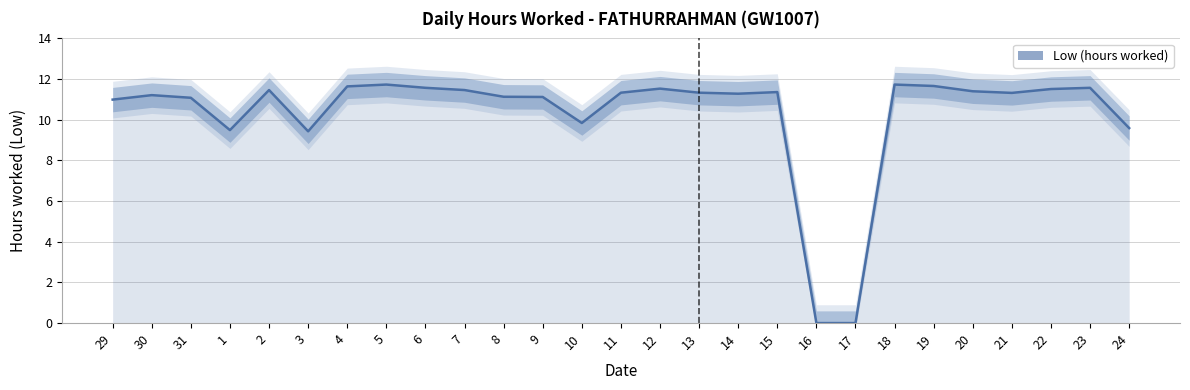

At which label is the value closest to 5?

3